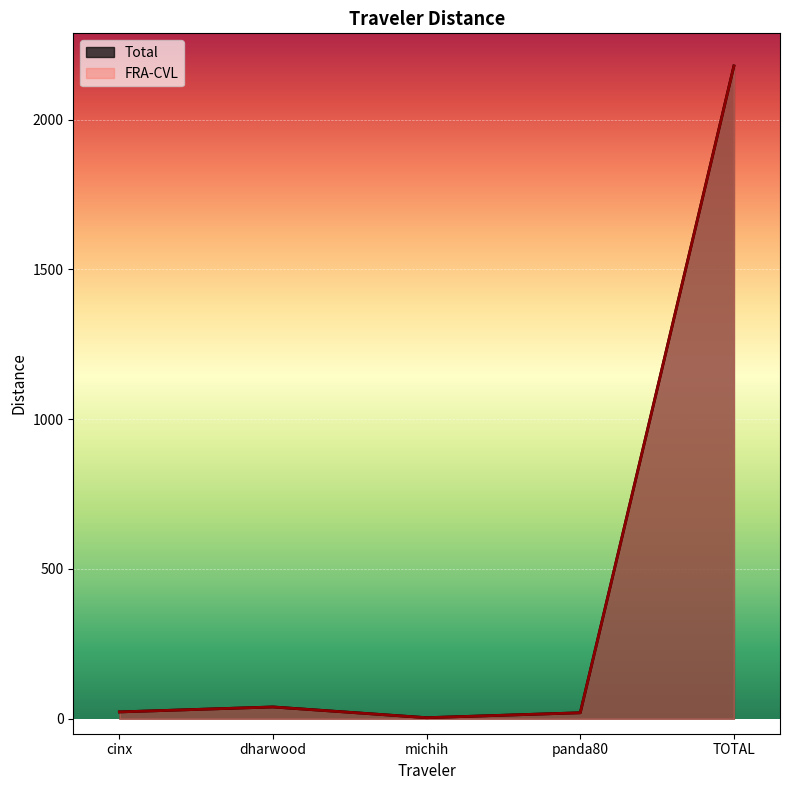

Is the value of FRA-CVL at michih greater than the value of Total at cinx?

No